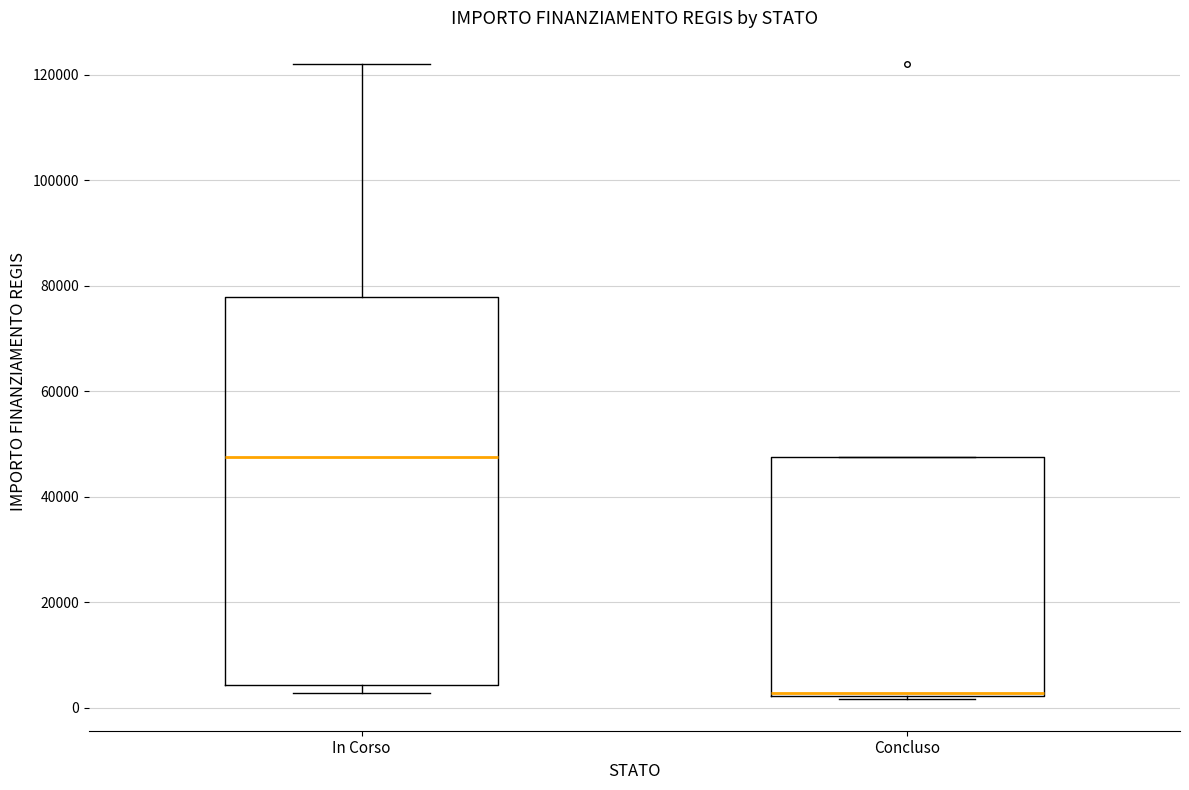

Reading left to right, transcribe this box plot: for each box, give where its median line is, the range the box spans, and where its two whiskers end, as read against the y-axis. The values are not printed on the chart, so give them approximately, as read against the axis.

In Corso: median 48000, box 4000 to 78000, whiskers 2000 to 122000
Concluso: median 2000, box 2000 to 48000, whiskers 2000 to 48000